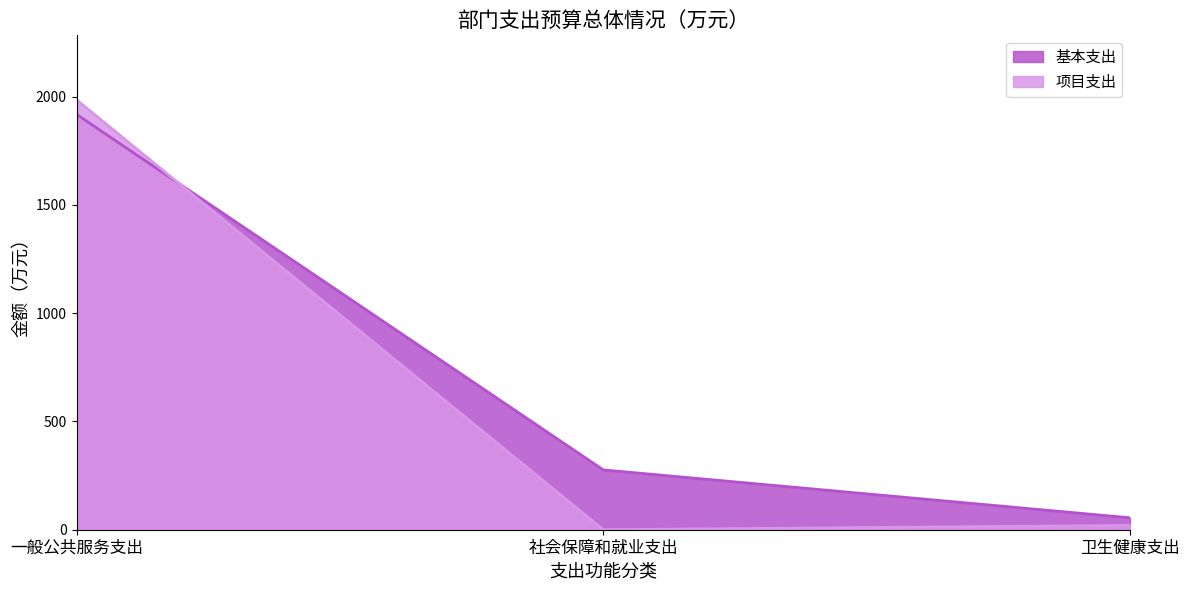

Which category has the highest value in the 基本支出 series?

一般公共服务支出